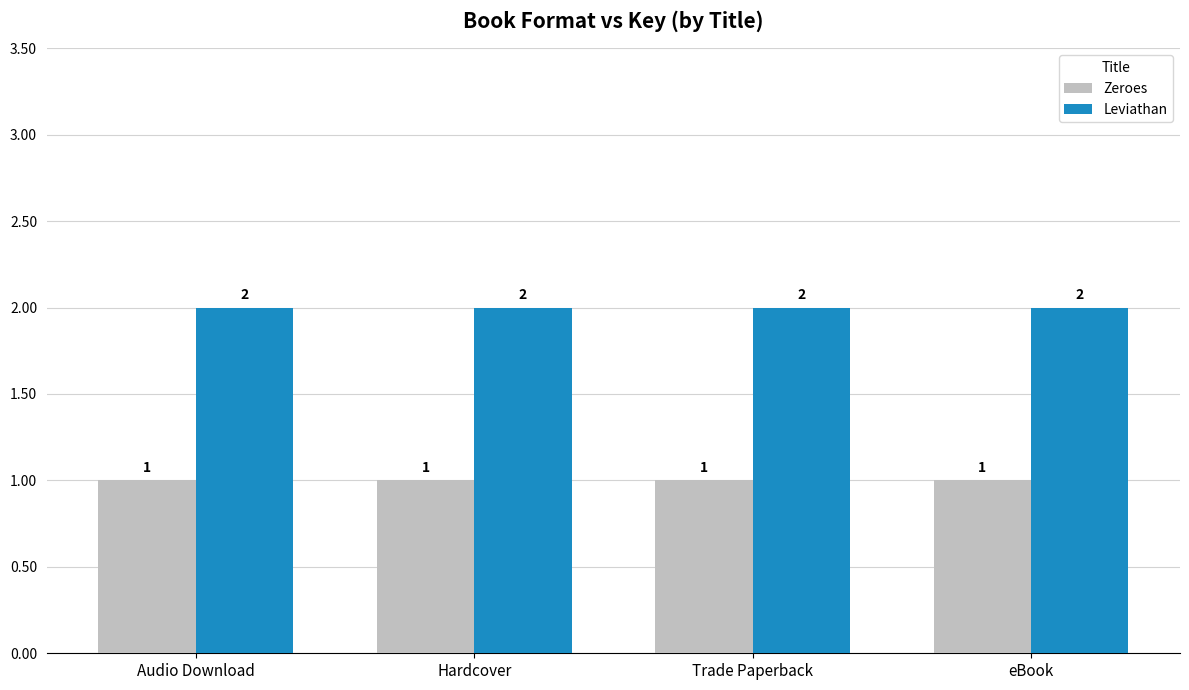

What is the difference between the highest and lowest values at Trade Paperback?

1